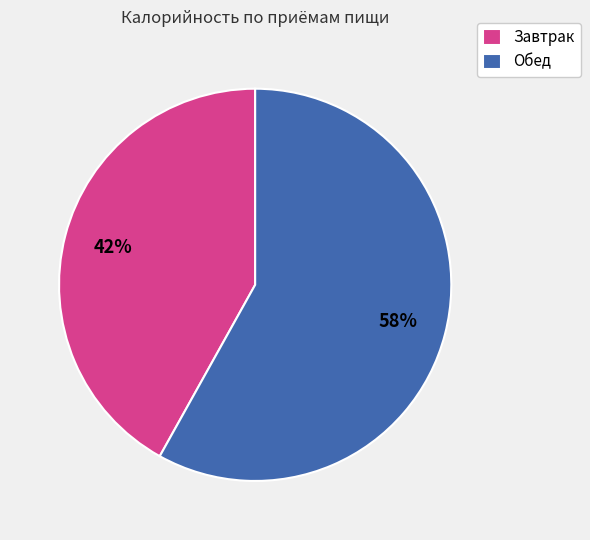

What is the ratio of the value at Завтрак to the value at Обед?

0.7